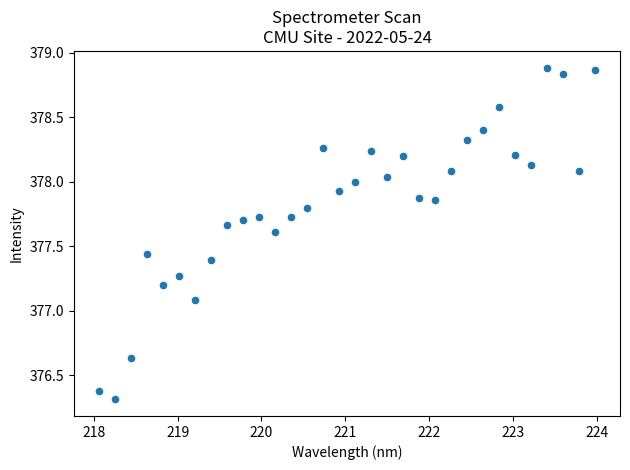

What is the range of X values (max minus min)?

5.9